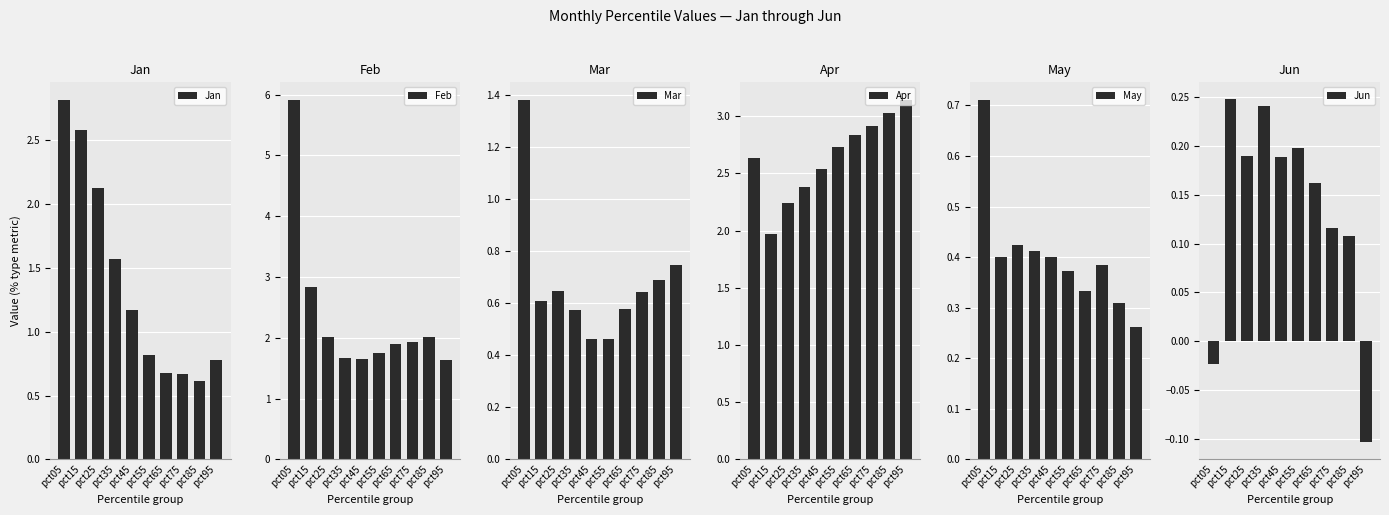

Which series has the widest spread of values?

Feb